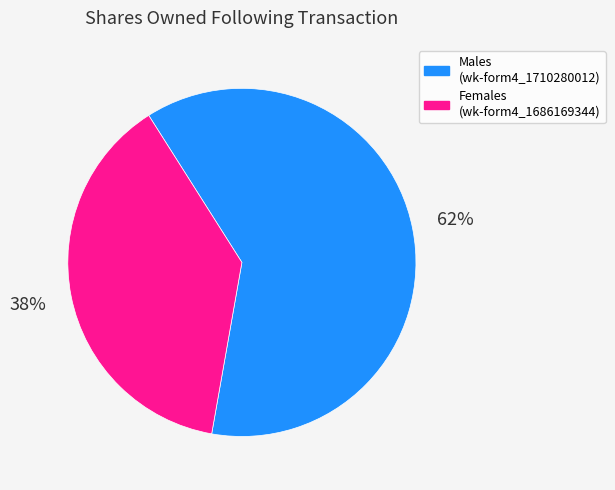

Rank the categories by value from highest to lowest.

Males (wk-form4_1710280012), Females (wk-form4_1686169344)